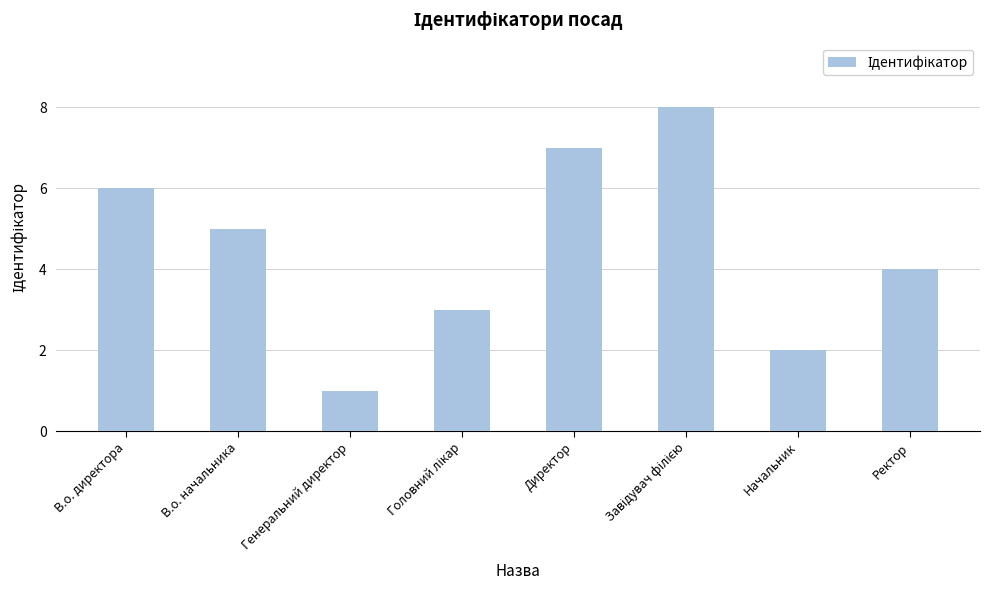

Reading left to right, list all the values displayed in this chart.

6	5	1	3	7	8	2	4